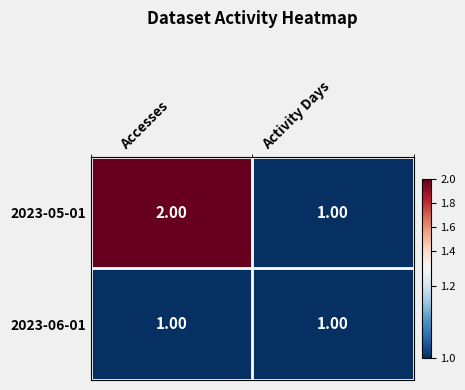

Rank the series at Accesses from highest to lowest value.

2023-05-01, 2023-06-01